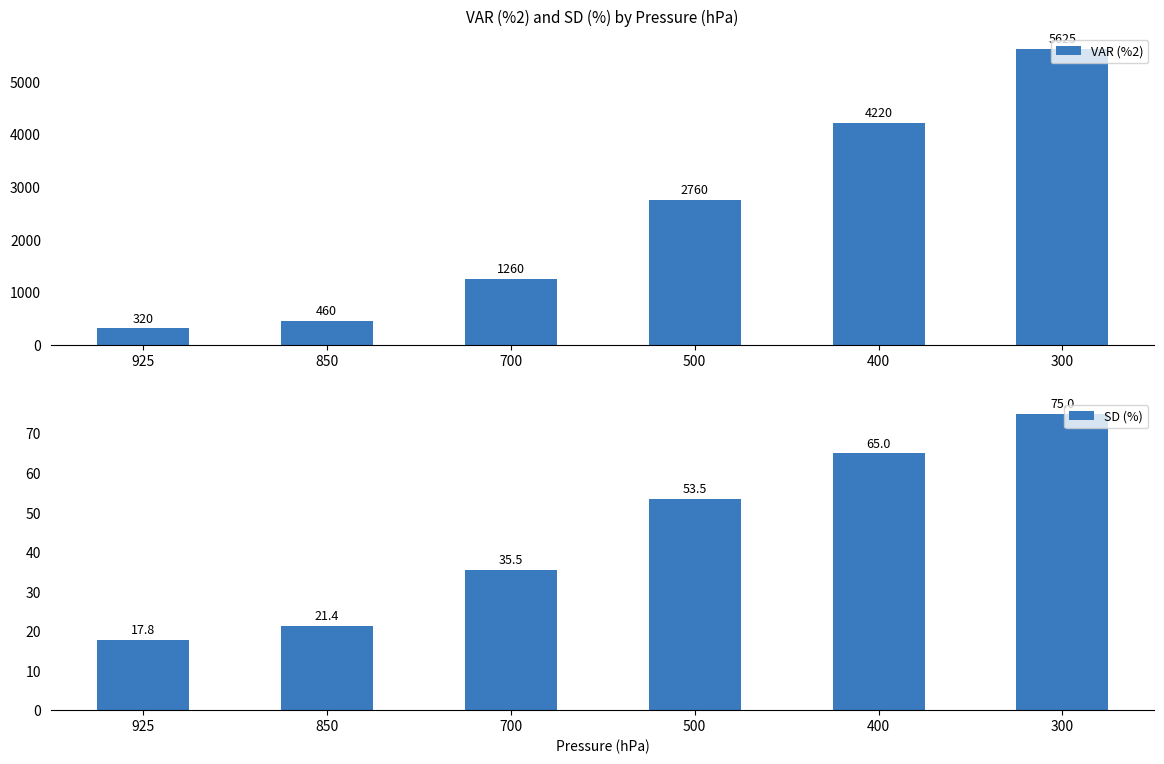

Does the chart contain stacked bars?

No